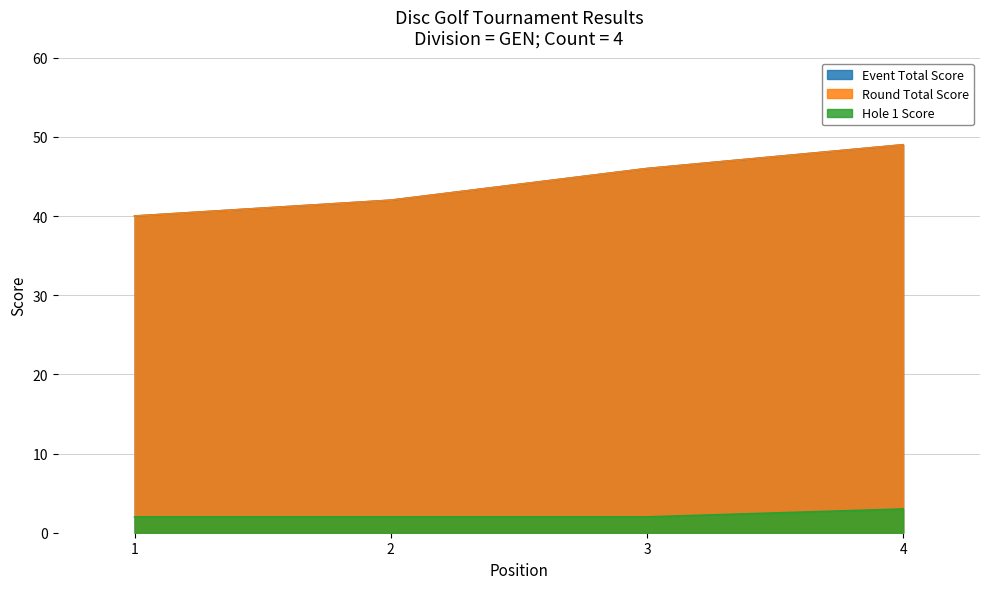

Where is event_total_score nearest to the value 44?

2